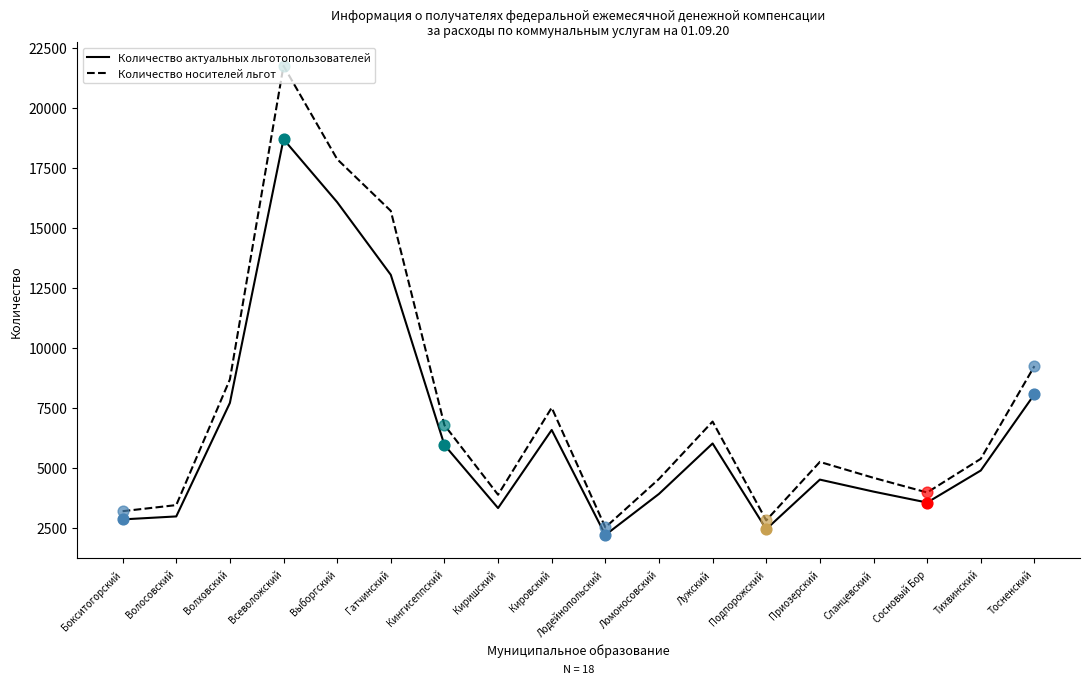

What is the total value across all series at Подпорожский?

5254